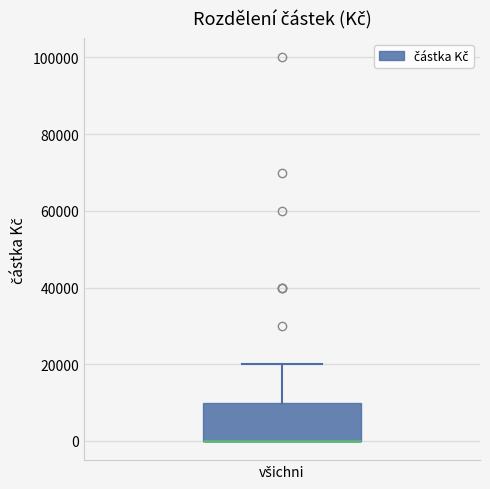

Where does the upper whisker of the box for všichni end on the y-axis? The values are not printed on the chart, so give them approximately, as read against the axis.

20000